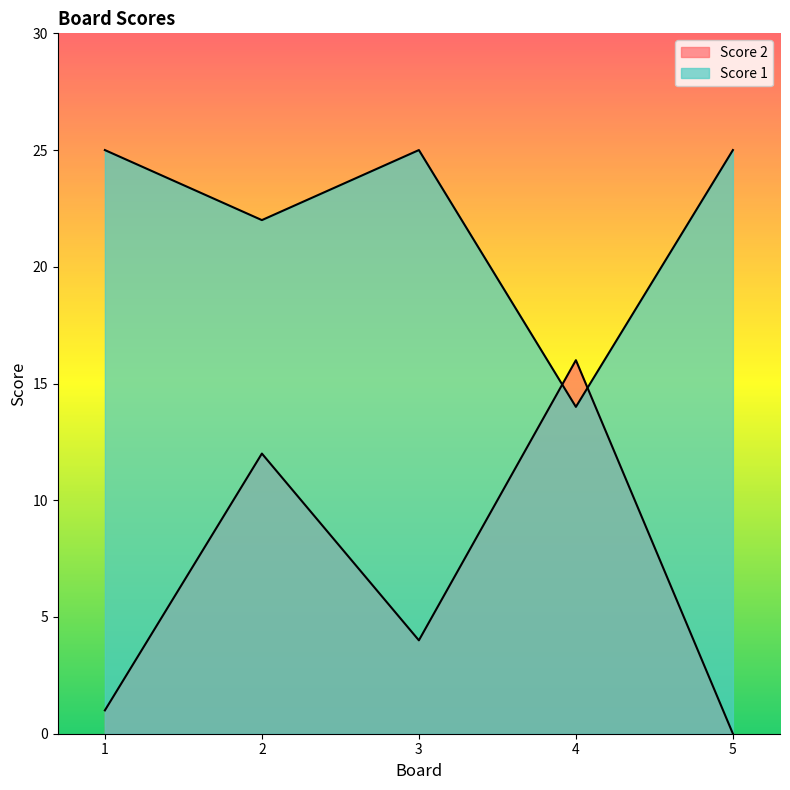

How many times do Score 1 and Score 2 cross each other?

2